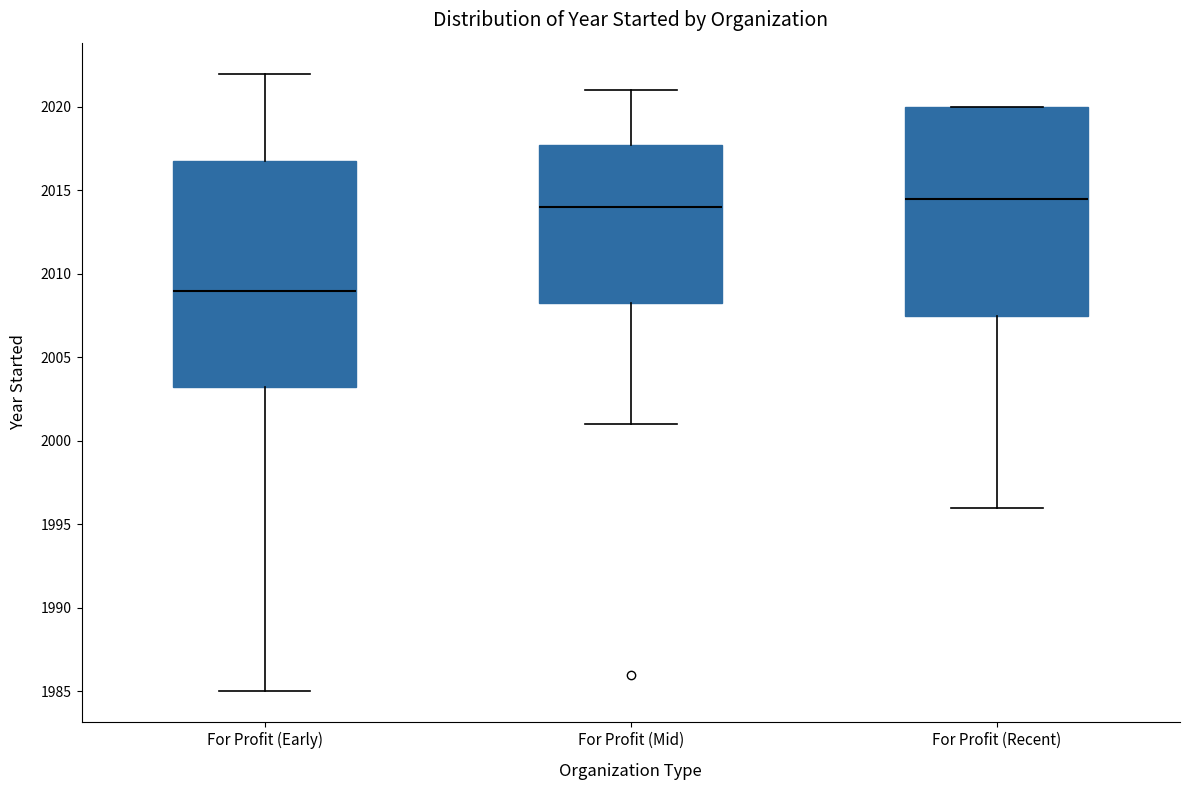

Which box's median line is the highest?

For Profit (Recent)